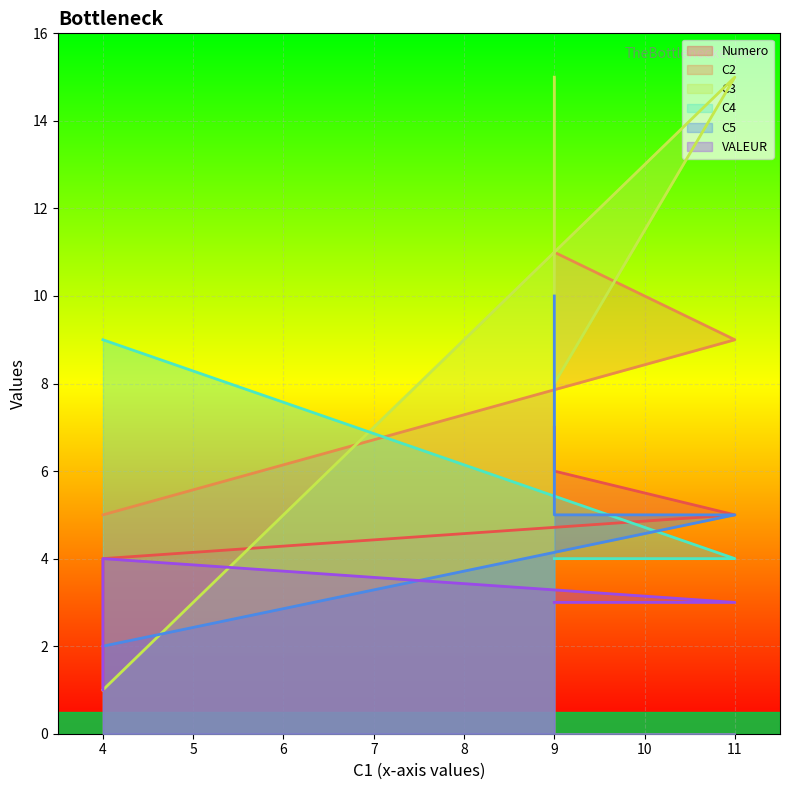

Is it true that C5 equals 5 at 9?

True